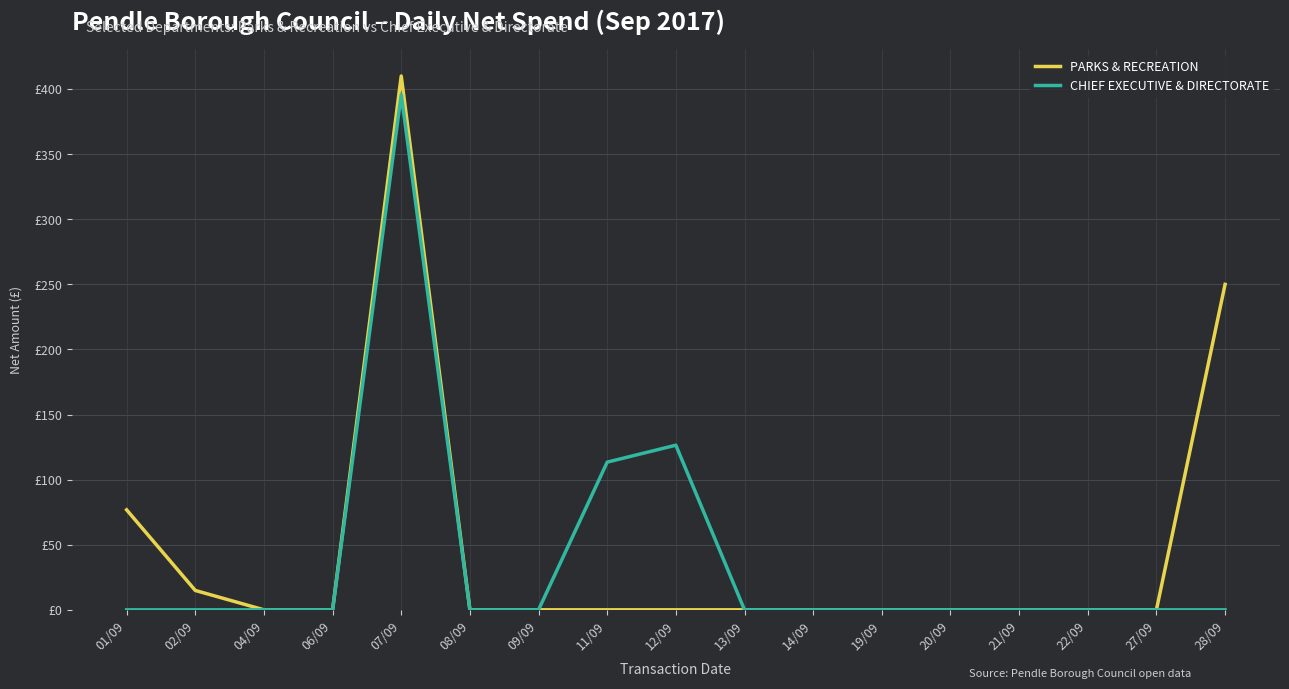

True or false: CHIEF EXECUTIVE & DIRECTORATE and PARKS & RECREATION intersect in this chart.

False